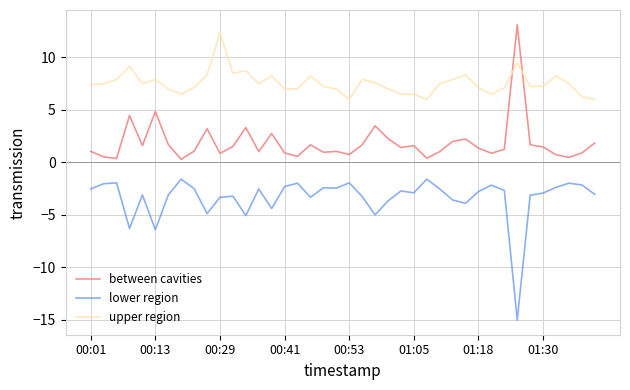

What is the maximum value for between cavities?

13.1